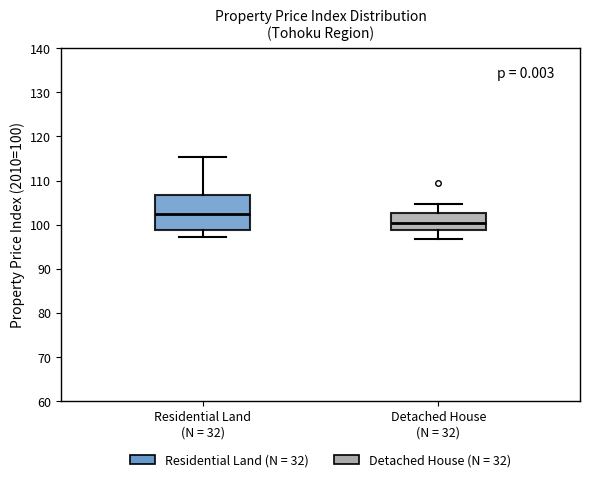

Where does the median line of the box for Residential Land (N = 32) sit on the y-axis? The values are not printed on the chart, so give them approximately, as read against the axis.

102